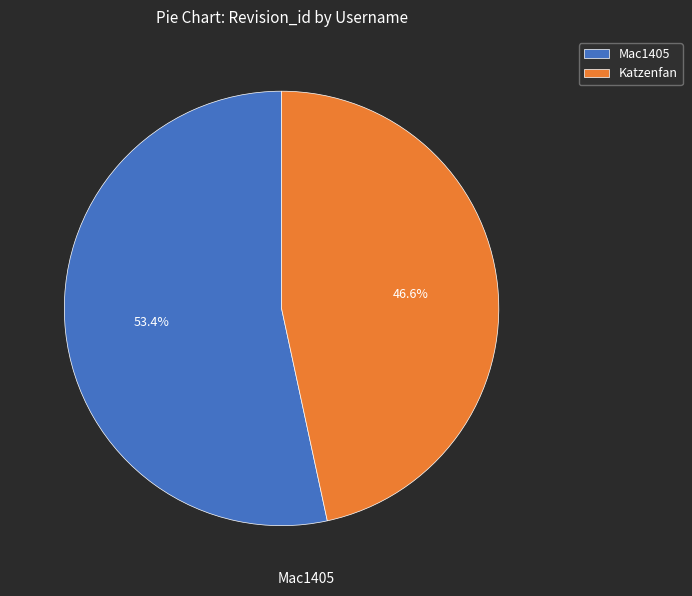

What is the ratio of the value at Katzenfan to the value at Mac1405?

0.9